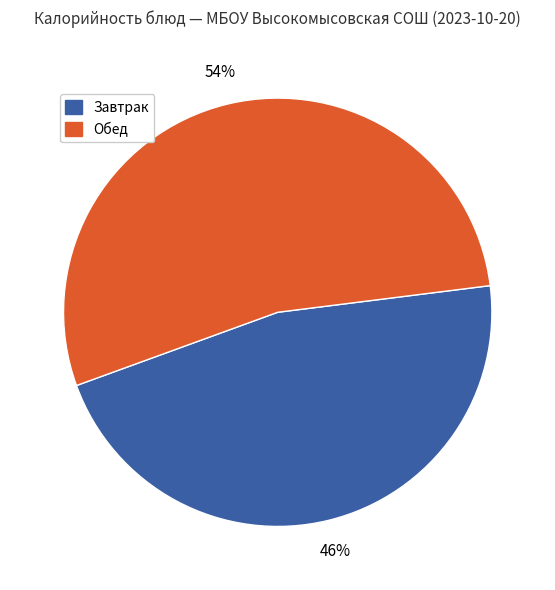

Is there a majority slice in this chart?

Yes